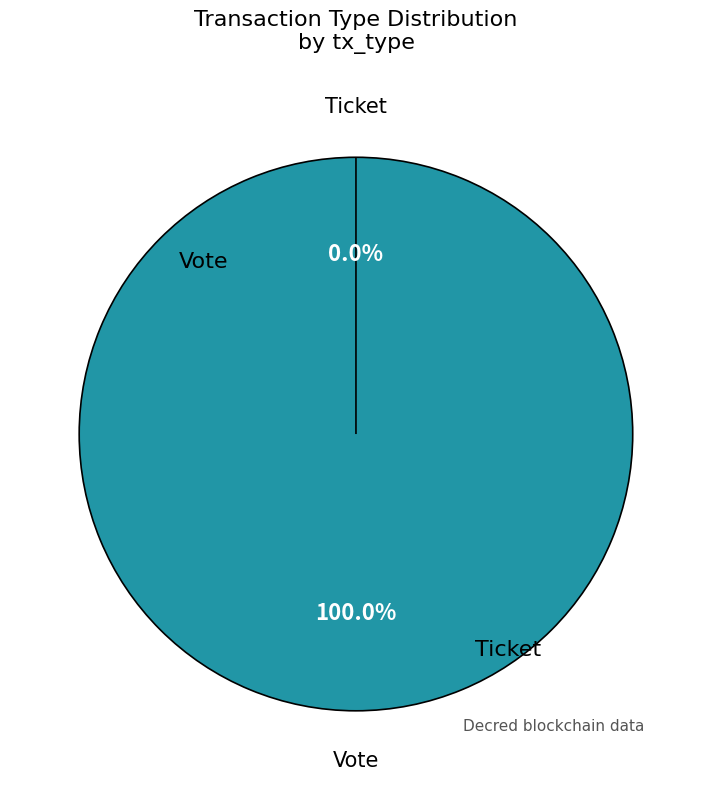

Which category accounts for the majority?

Vote